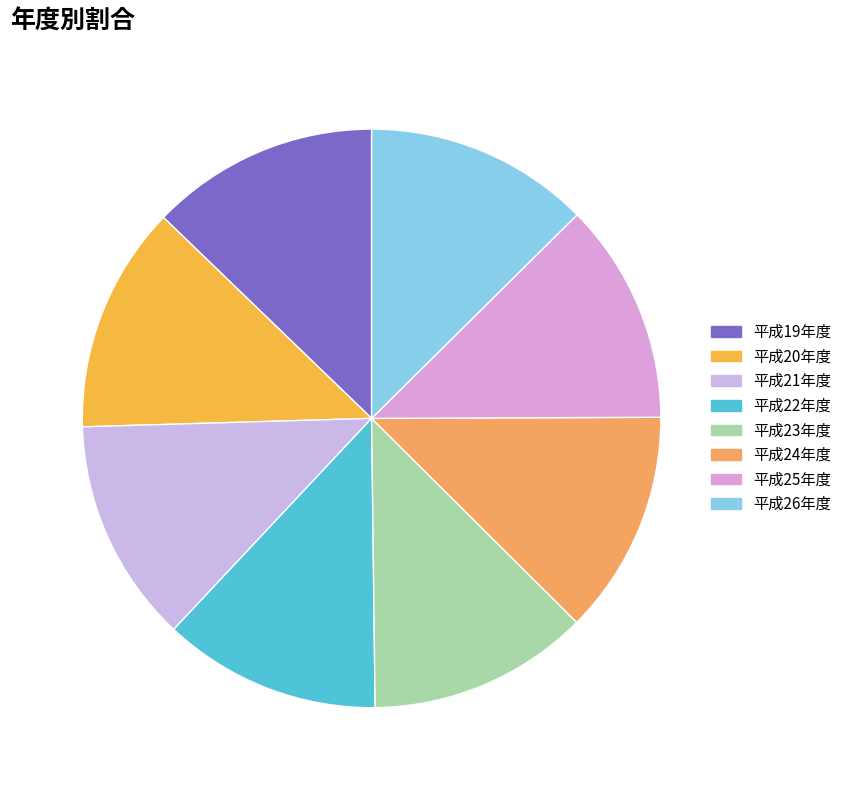

How many slices are in this pie chart?

8